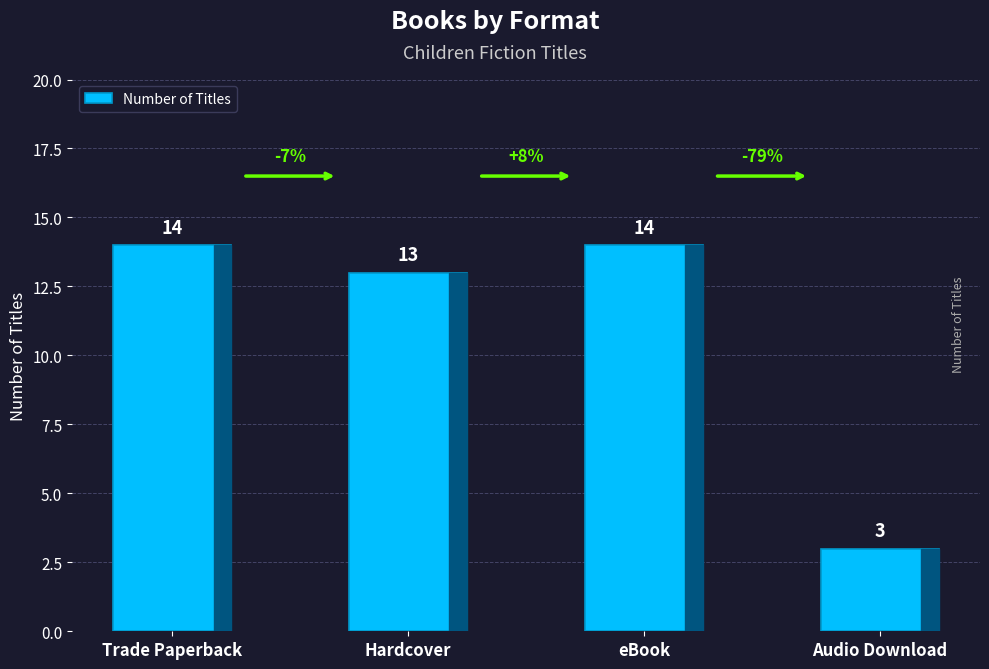

Between Hardcover and Trade Paperback, which is larger?

Trade Paperback